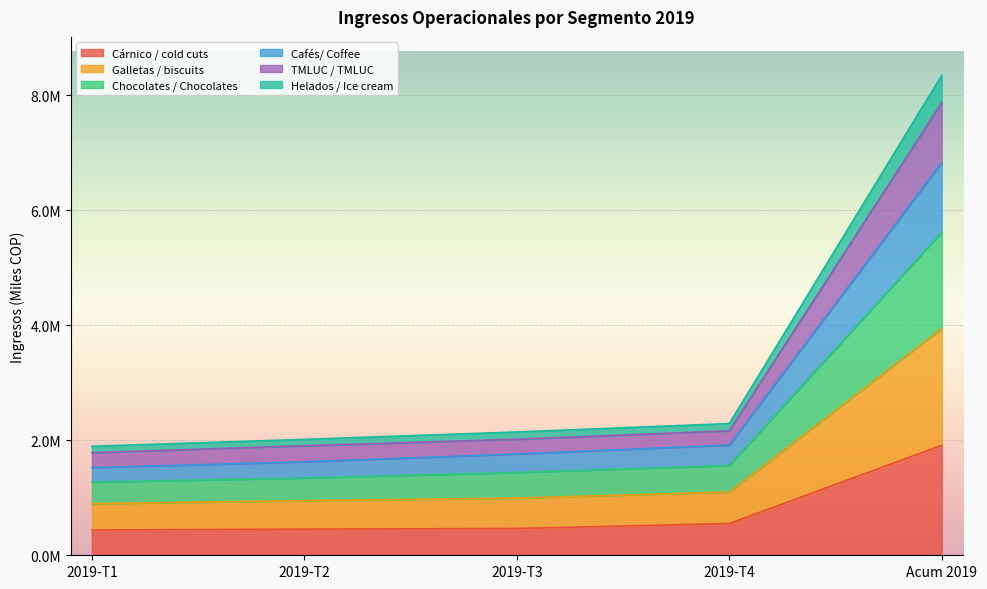

What are all the series names shown in the legend?

Cárnico / cold cuts, Galletas / biscuits, Chocolates / Chocolates, Cafés/ Coffee, TMLUC / TMLUC, Helados / Ice cream